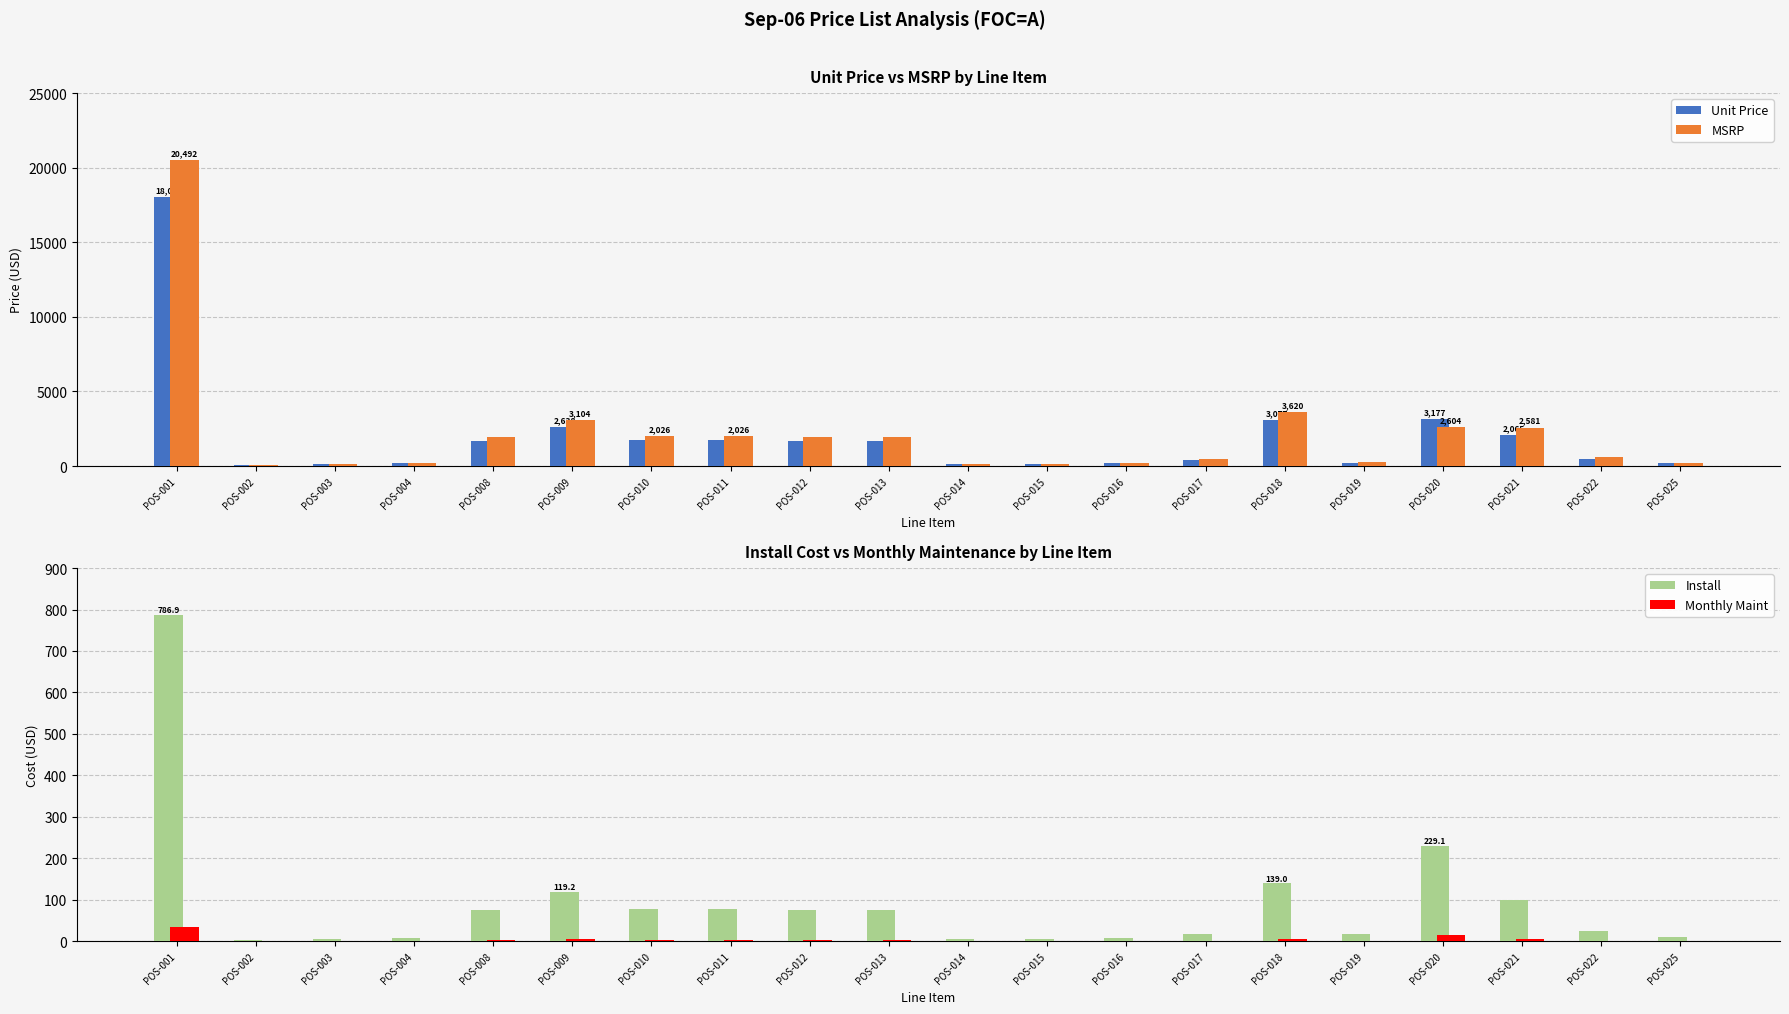

Reading left to right, list all the values displayed in this chart.

Unit Price: 18033.0	66.6	120.6	184.5	1649.8	2638.4	1722.1	1722.1	1649.8	1649.8	115.6	115.6	190.4	395.2	3077.0	237.9	3176.9	2064.8	501.6	181.6
MSRP: 20492.0	74.0	134.0	205.0	1941.0	3104.0	2026.0	2026.0	1941.0	1941.0	136.0	136.0	224.0	465.0	3620.0	305.0	2604.0	2581.0	627.0	227.0
Install: 786.9	2.8	5.2	7.9	74.5	119.2	77.8	77.8	74.5	74.5	5.2	5.2	8.6	17.9	139.0	17.2	229.1	99.1	24.1	8.7
Monthly Maint: 32.8	0.1	0.2	0.3	3.1	5.0	3.2	3.2	3.1	3.1	0.2	0.2	0.4	0.7	5.8	1.1	14.0	4.1	1.0	0.4